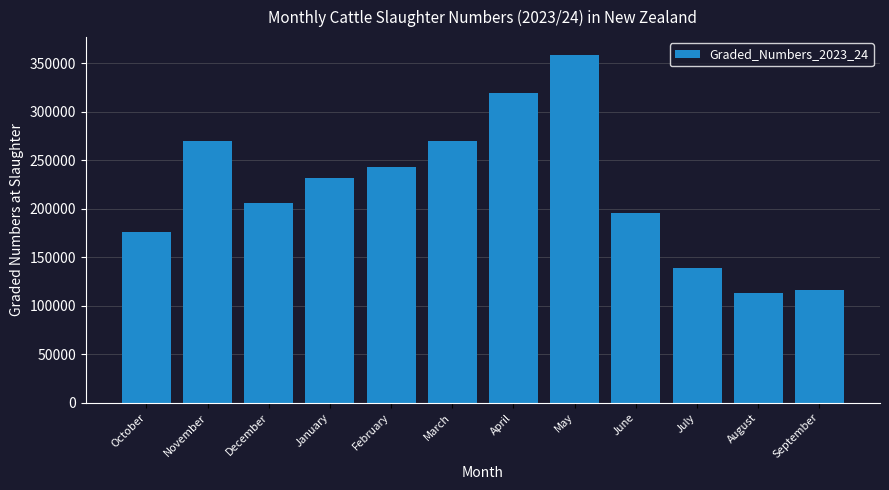

What value does the data have at September?

115739